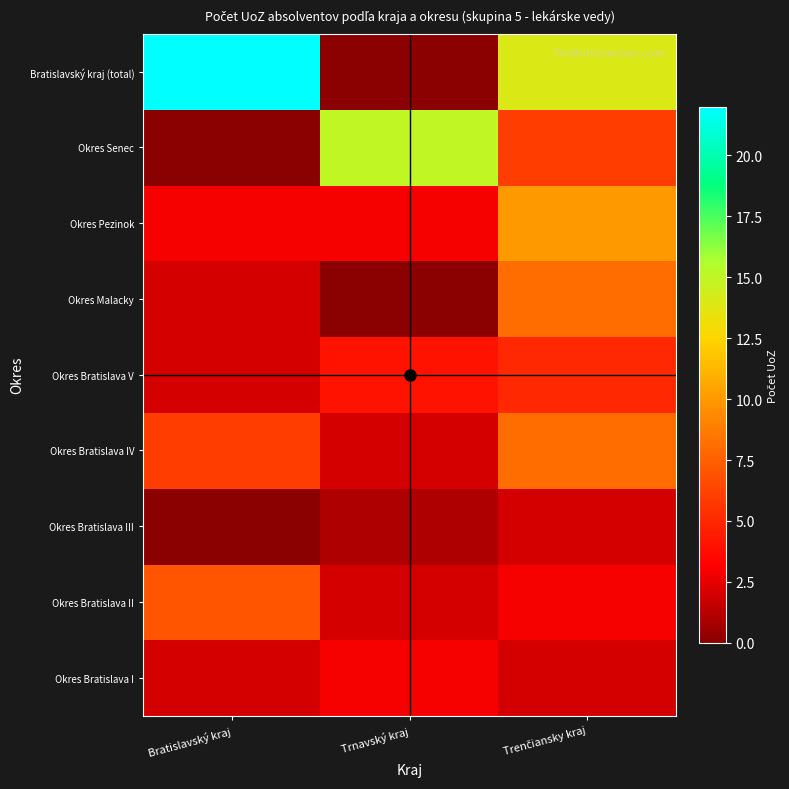

Which has a higher value, Bratislavský kraj or Trenčiansky kraj?

Bratislavský kraj